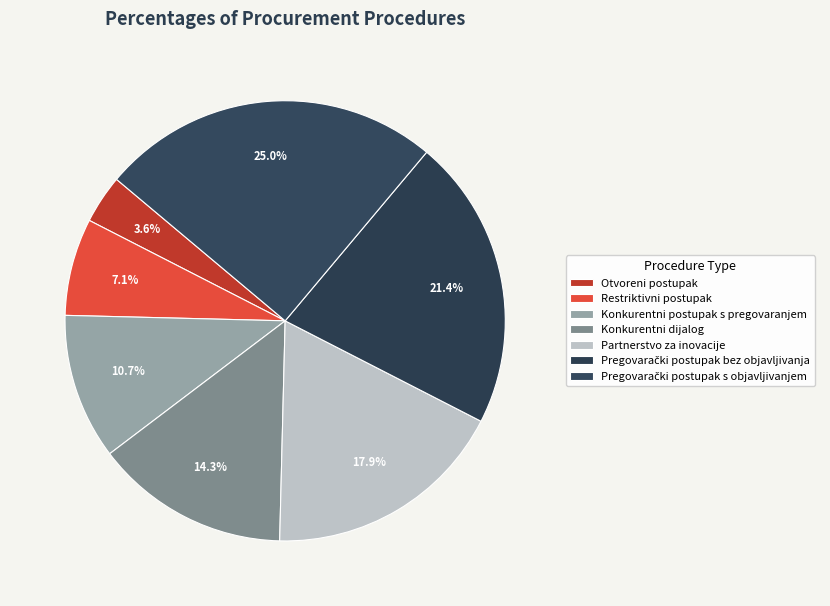

What is the largest slice in the pie chart?

Pregovarački postupak s objavljivanjem